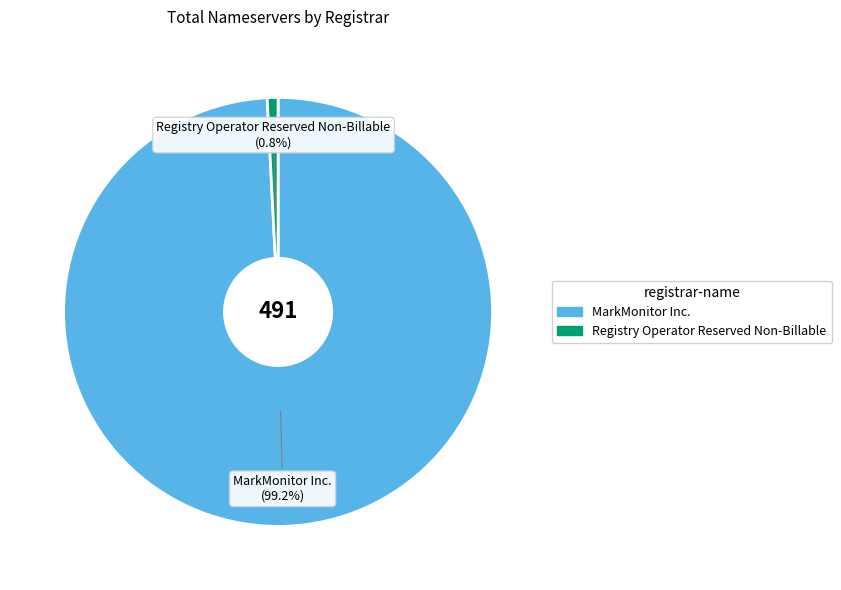

What percentage is NOT represented by MarkMonitor Inc.?

0.8%